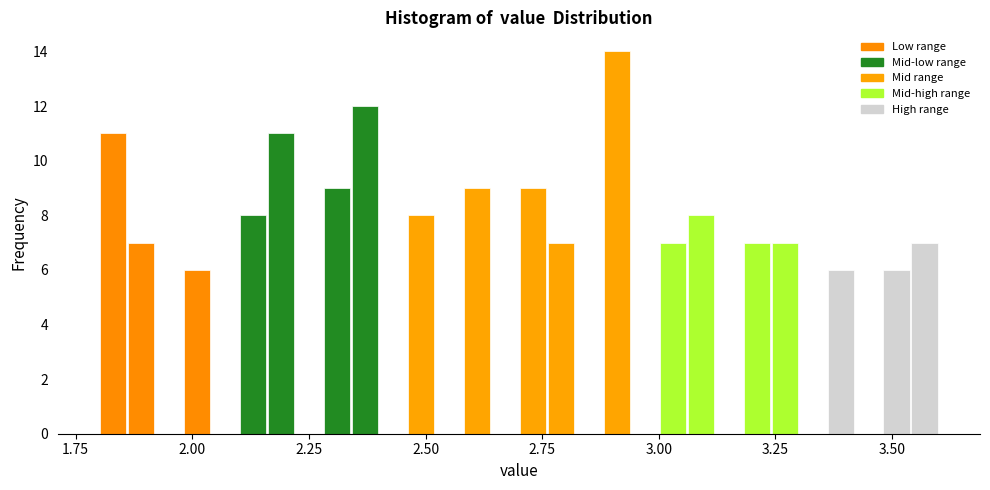

Read against the x-axis, roughly where is the centre of the tallest bar?

2.90